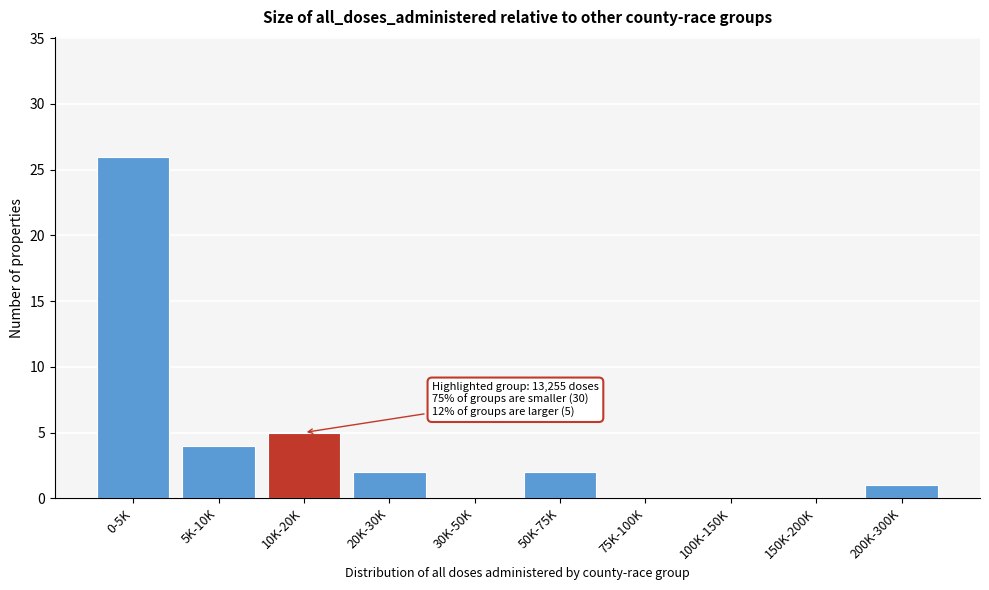

Reading right to left, transcribe all the data shown in this chart.

200K-300K=1	150K-200K=0	100K-150K=0	75K-100K=0	50K-75K=2	30K-50K=0	20K-30K=2	10K-20K=5	5K-10K=4	0-5K=26